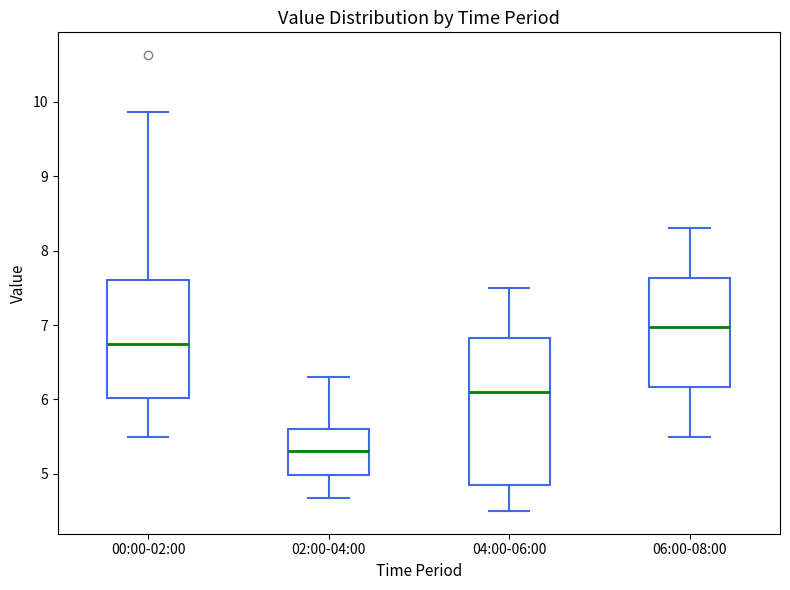

Which box is the tallest, from its lower edge to its upper edge?

04:00-06:00